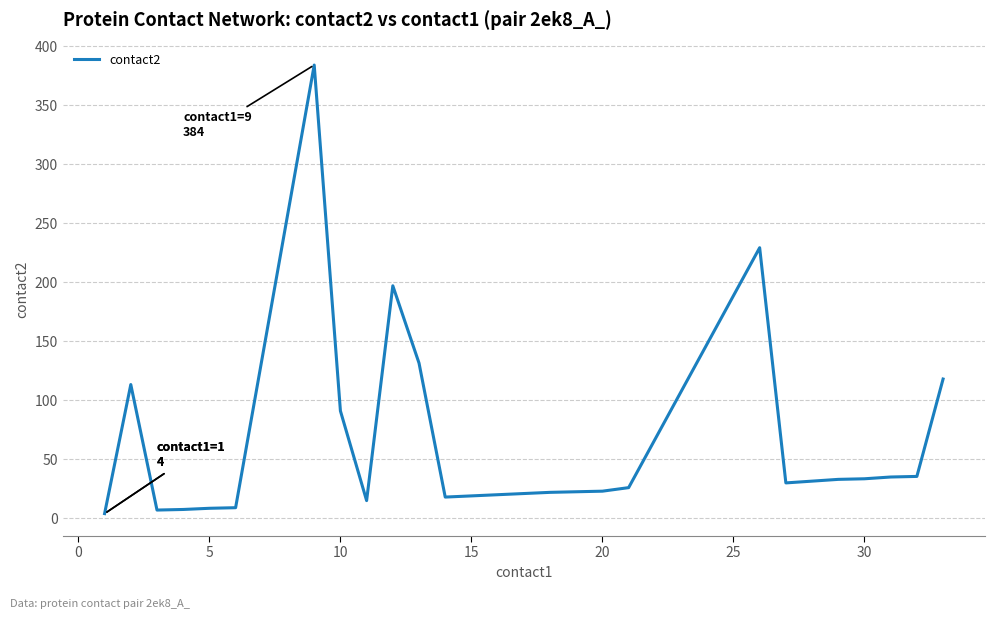

What is the difference between the maximum and second lowest values?

377.0